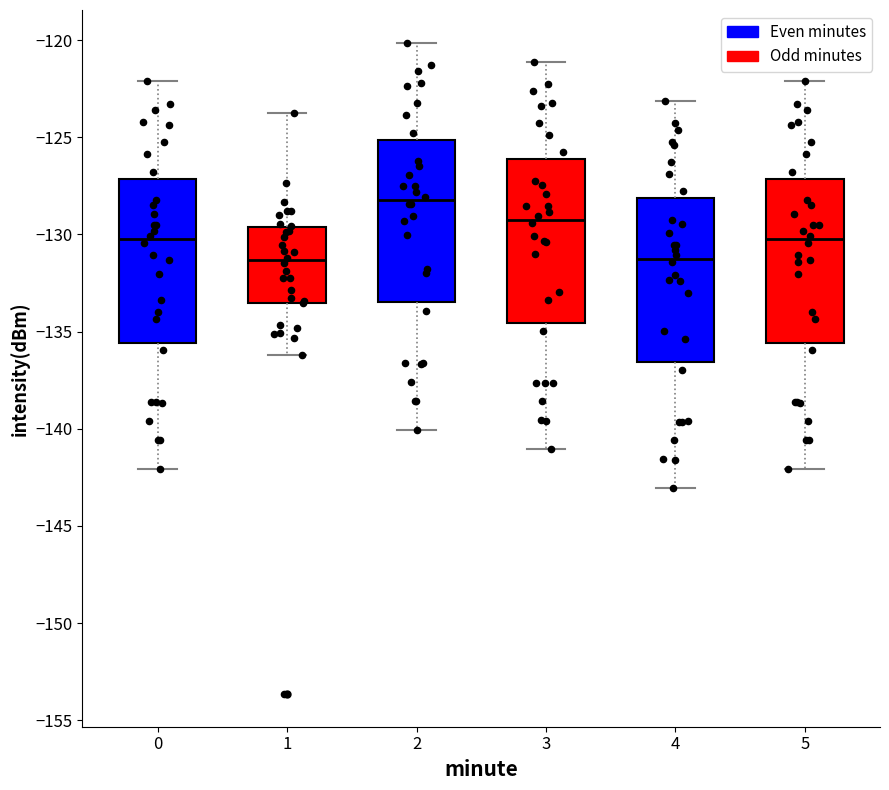

Where does the lower whisker of the box at x = 5 end on the y-axis? The values are not printed on the chart, so give them approximately, as read against the axis.

-142.0